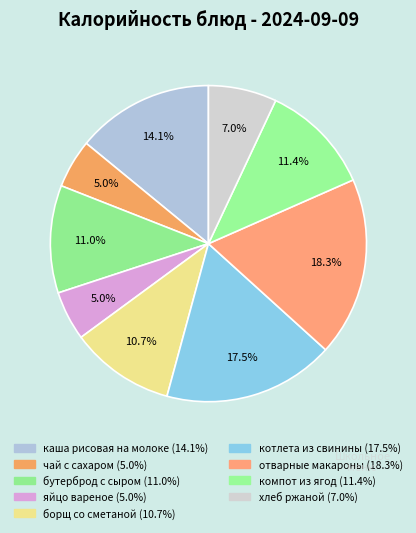

Count the number of slices in the pie.

9